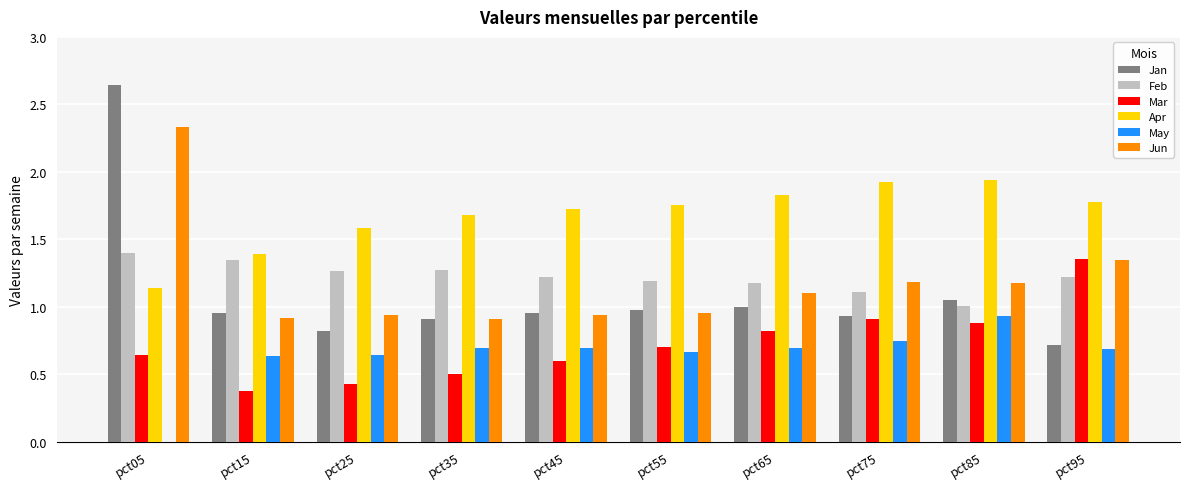

Which category has the highest value in the Jun series?

pct05